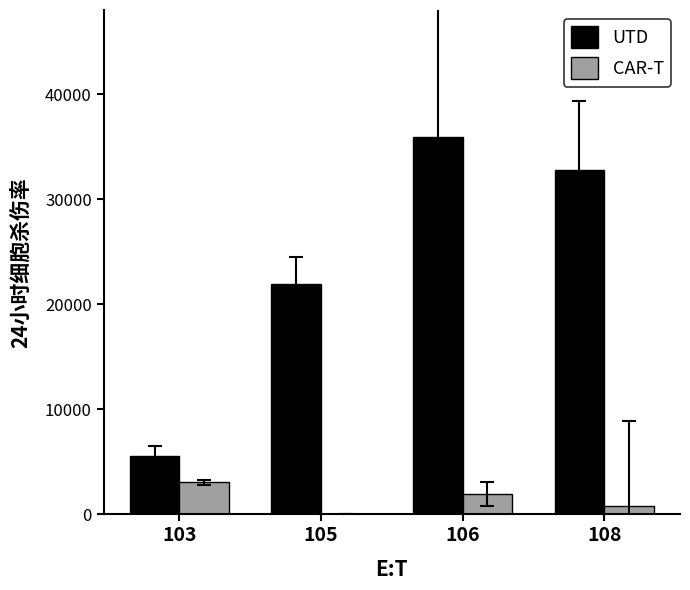

True or false: CAR-T has a value of -1910 at 105.

False